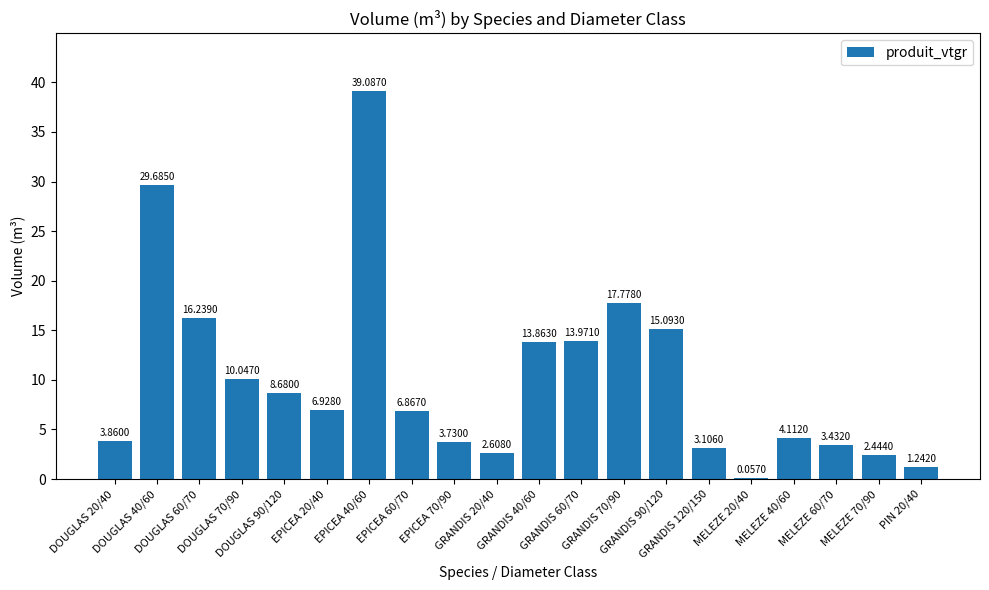

What is the sum of all values?

202.8